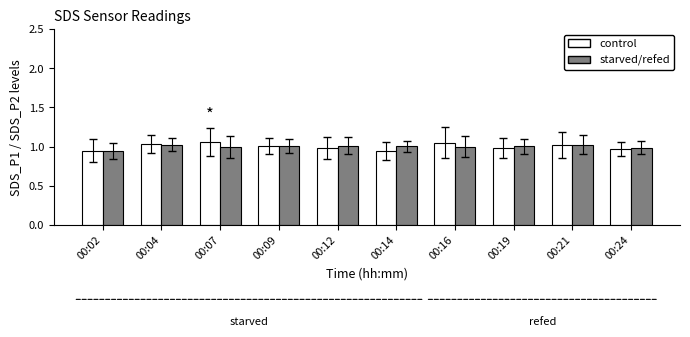

Does the chart contain stacked bars?

No